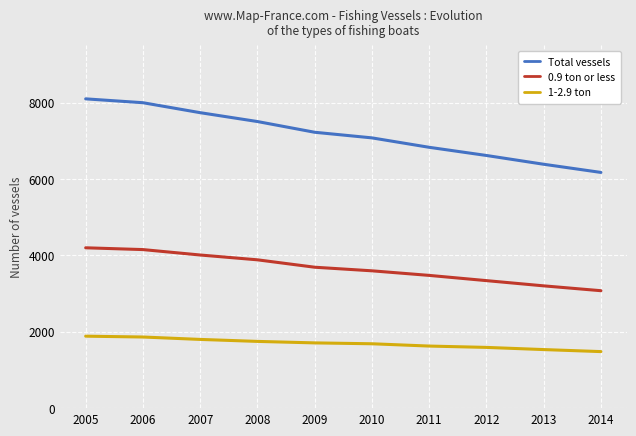

What is the difference between the maximum and minimum values in the Total vessels series?

1927